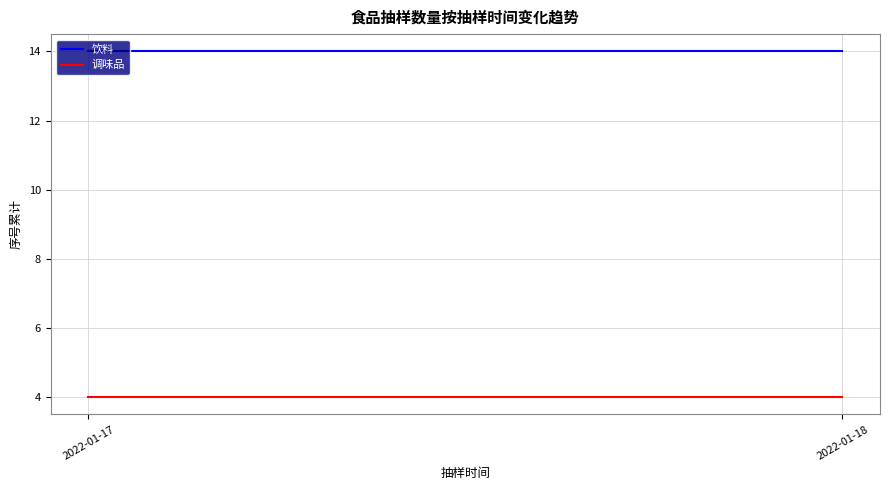

At which category is the sum across all series the highest?

2022-01-17